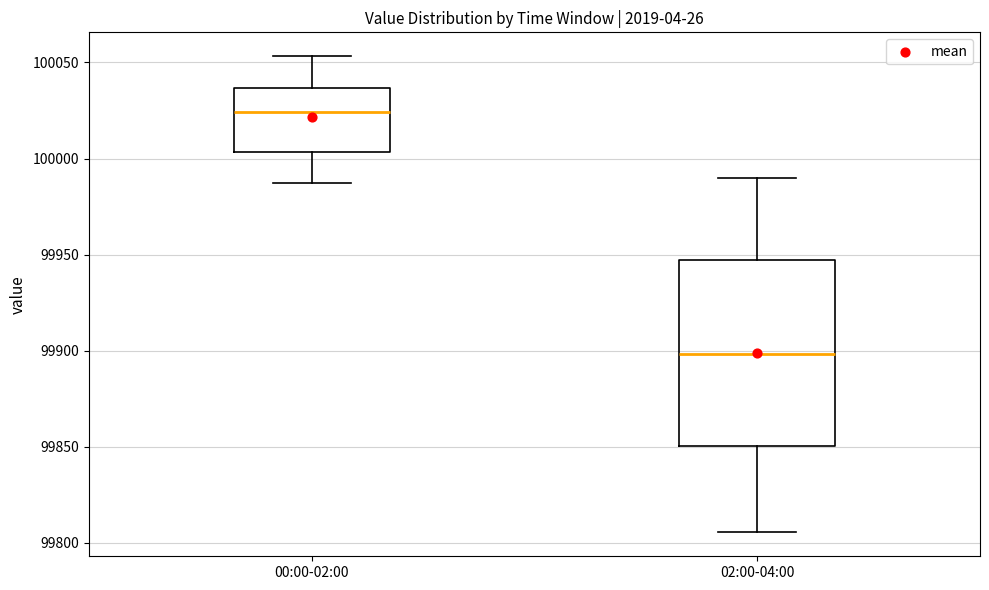

Reading left to right, transcribe this box plot: for each box, give where its median line is, the range the box spans, and where its two whiskers end, as read against the y-axis. The values are not printed on the chart, so give them approximately, as read against the axis.

00:00-02:00: median 100025, box 100005 to 100035, whiskers 99985 to 100055
02:00-04:00: median 99900, box 99850 to 99945, whiskers 99805 to 99990